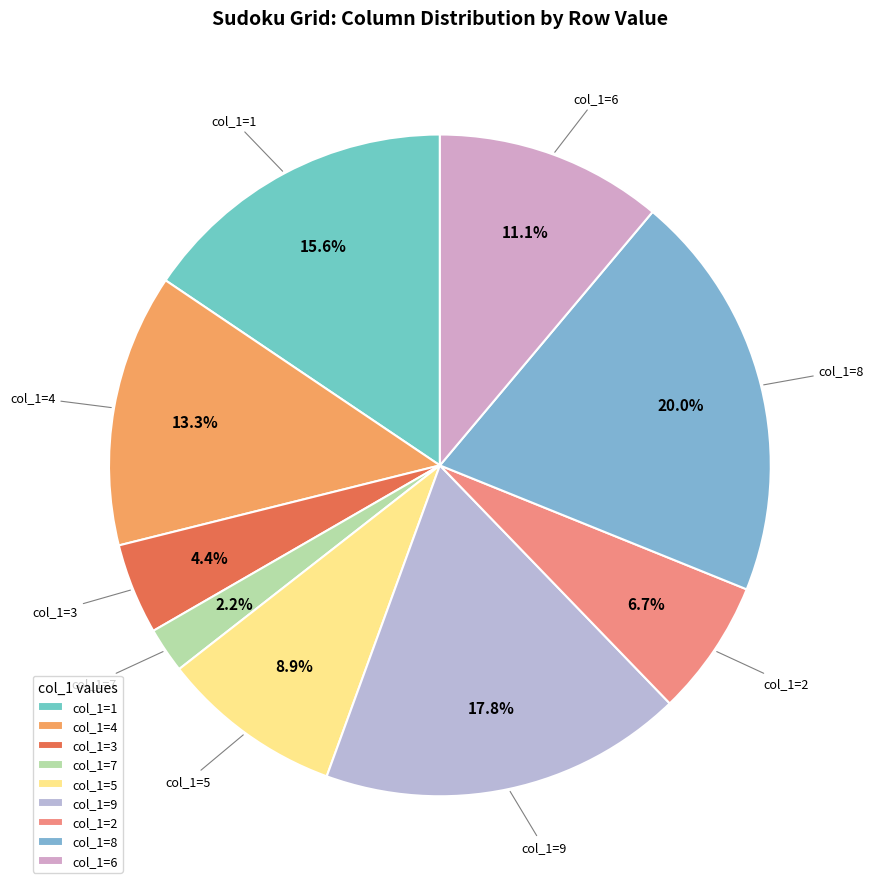

Which slice is the smallest?

col_1=7